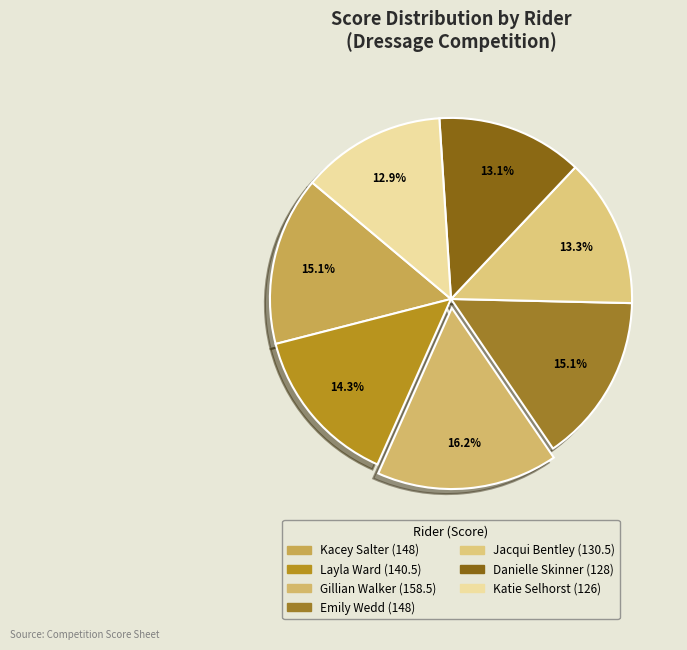

Rank the categories by value from lowest to highest.

Katie Selhorst
(Senior), Danielle Skinner
(Senior), Jacqui Bentley
(Senior), Layla Ward
(Junior), Kacey Salter
(Junior), Emily Wedd
(Senior), Gillian Walker
(Senior)